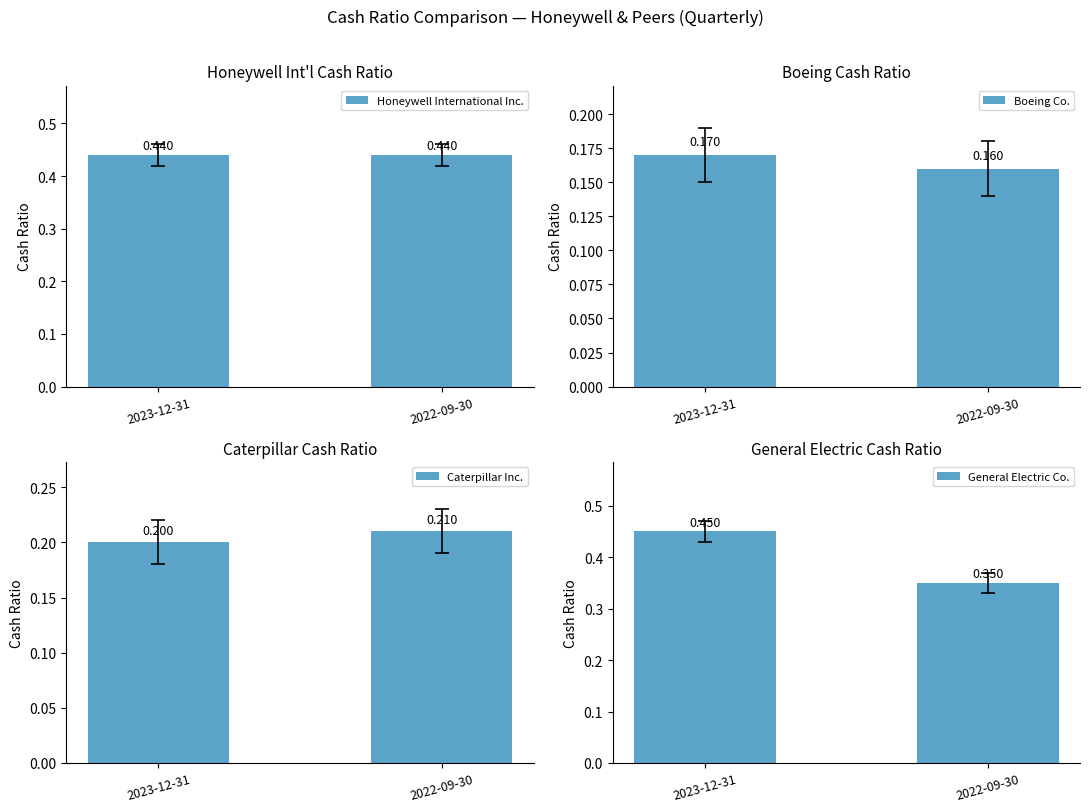

Is the value of Honeywell International Inc. at 2022-09-30 greater than the value of General Electric Co. at 2023-12-31?

No